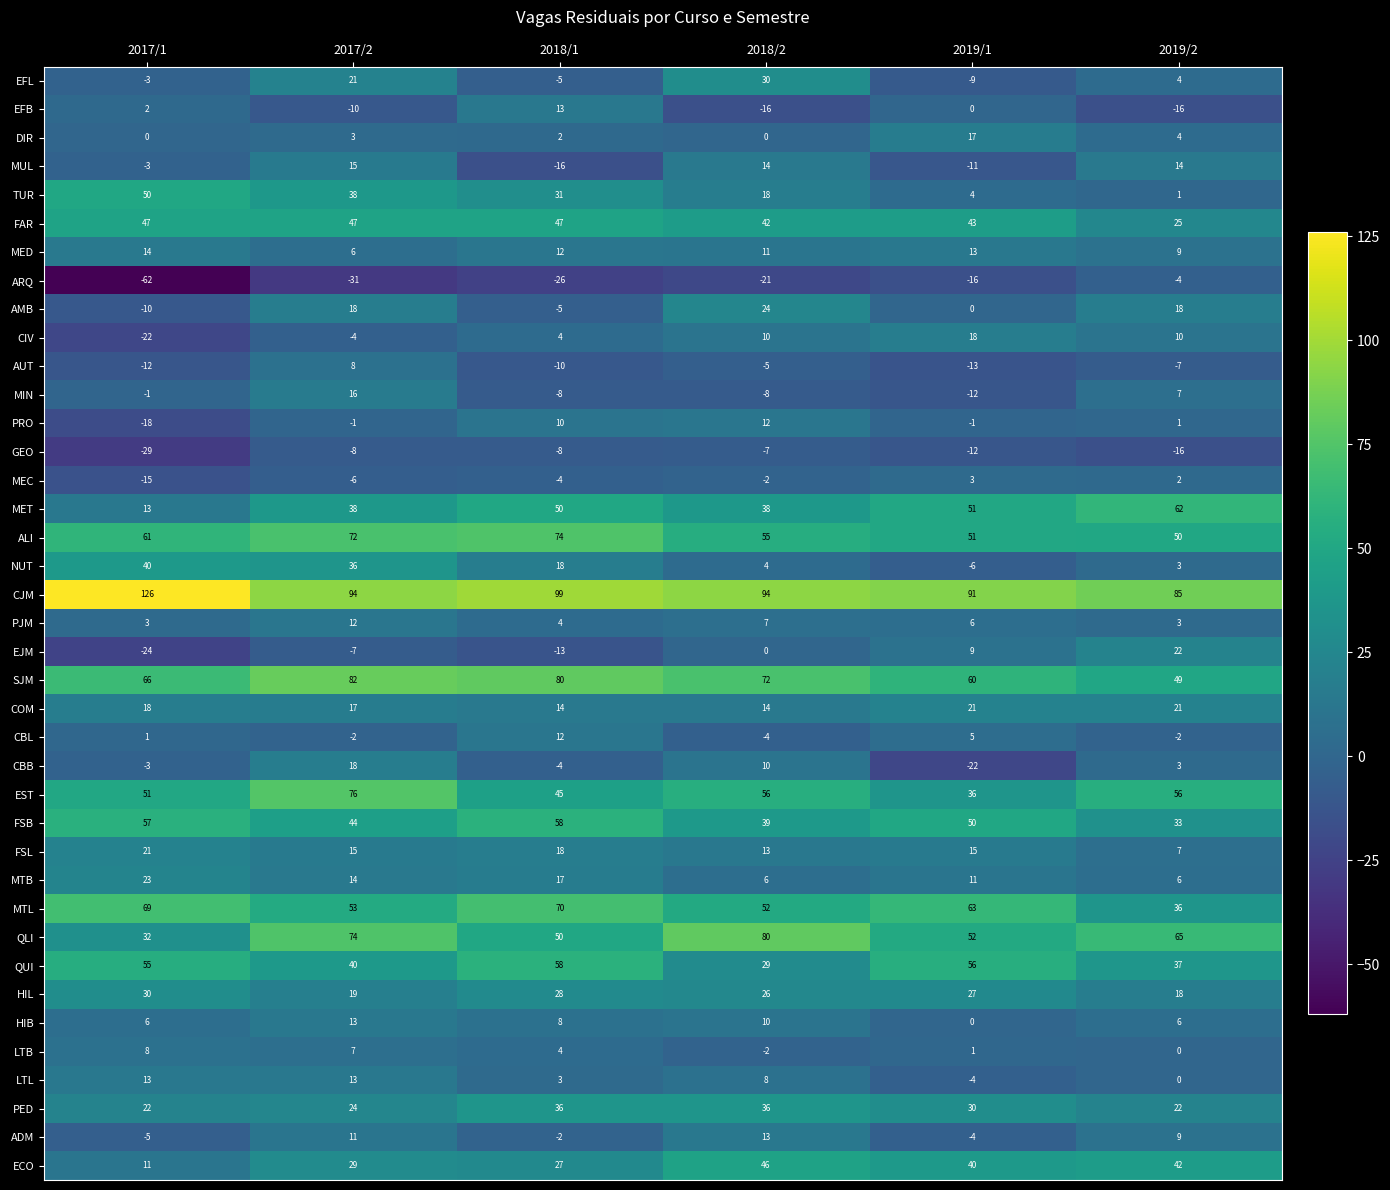

What is the minimum value for MTL?

36